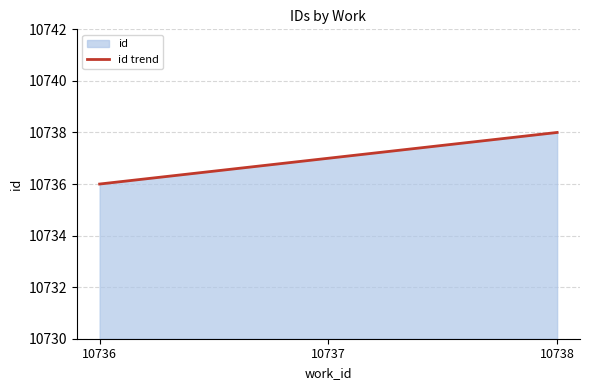

What is the difference between the maximum and minimum values?

2.0